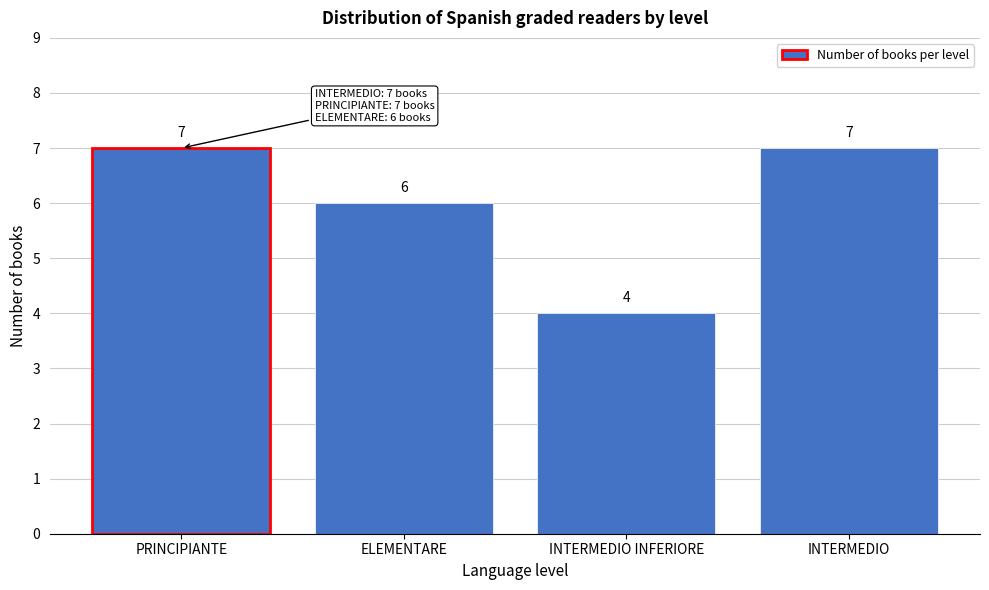

Reading left to right, what are all the values shown in this chart?

7	6	4	7